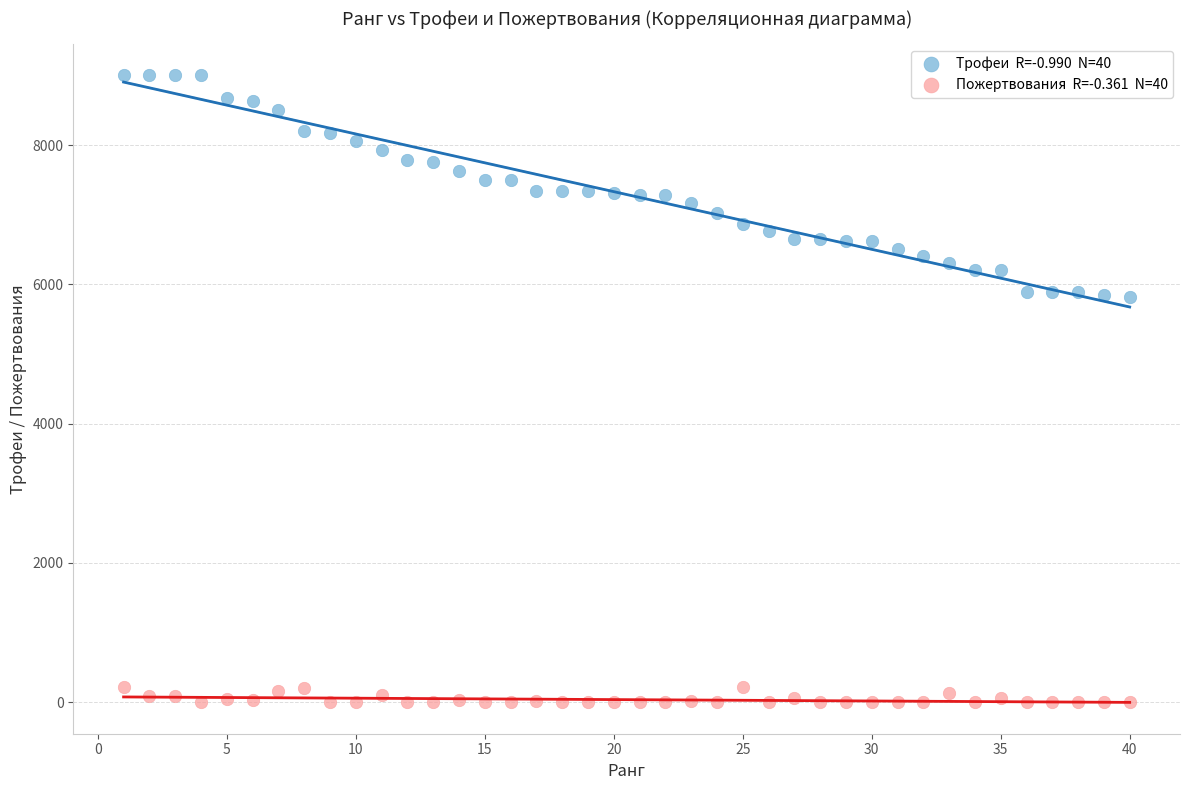

Across all data points, what is the range of X values (max minus min)?

39